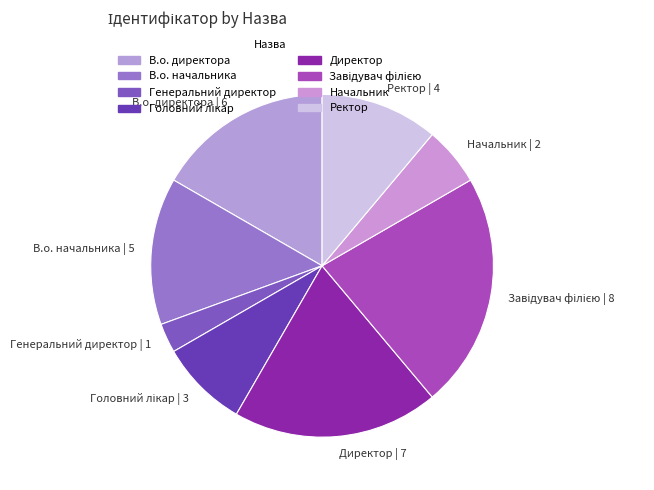

Is В.о. начальника the majority of the pie?

No